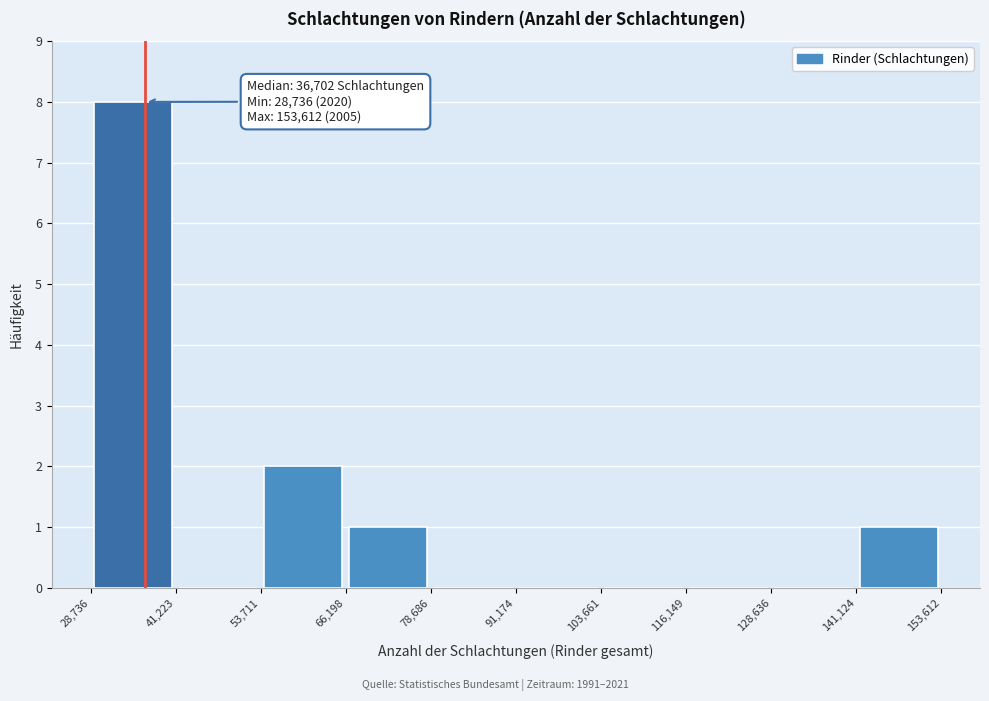

Which range on the x-axis has the tallest bar?

28,736 to 41,223